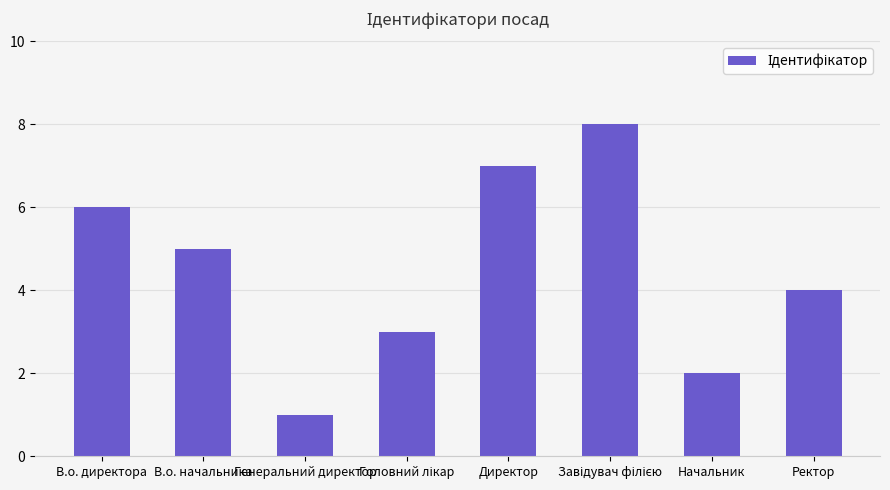

The value at Директор is 7. True or false?

True